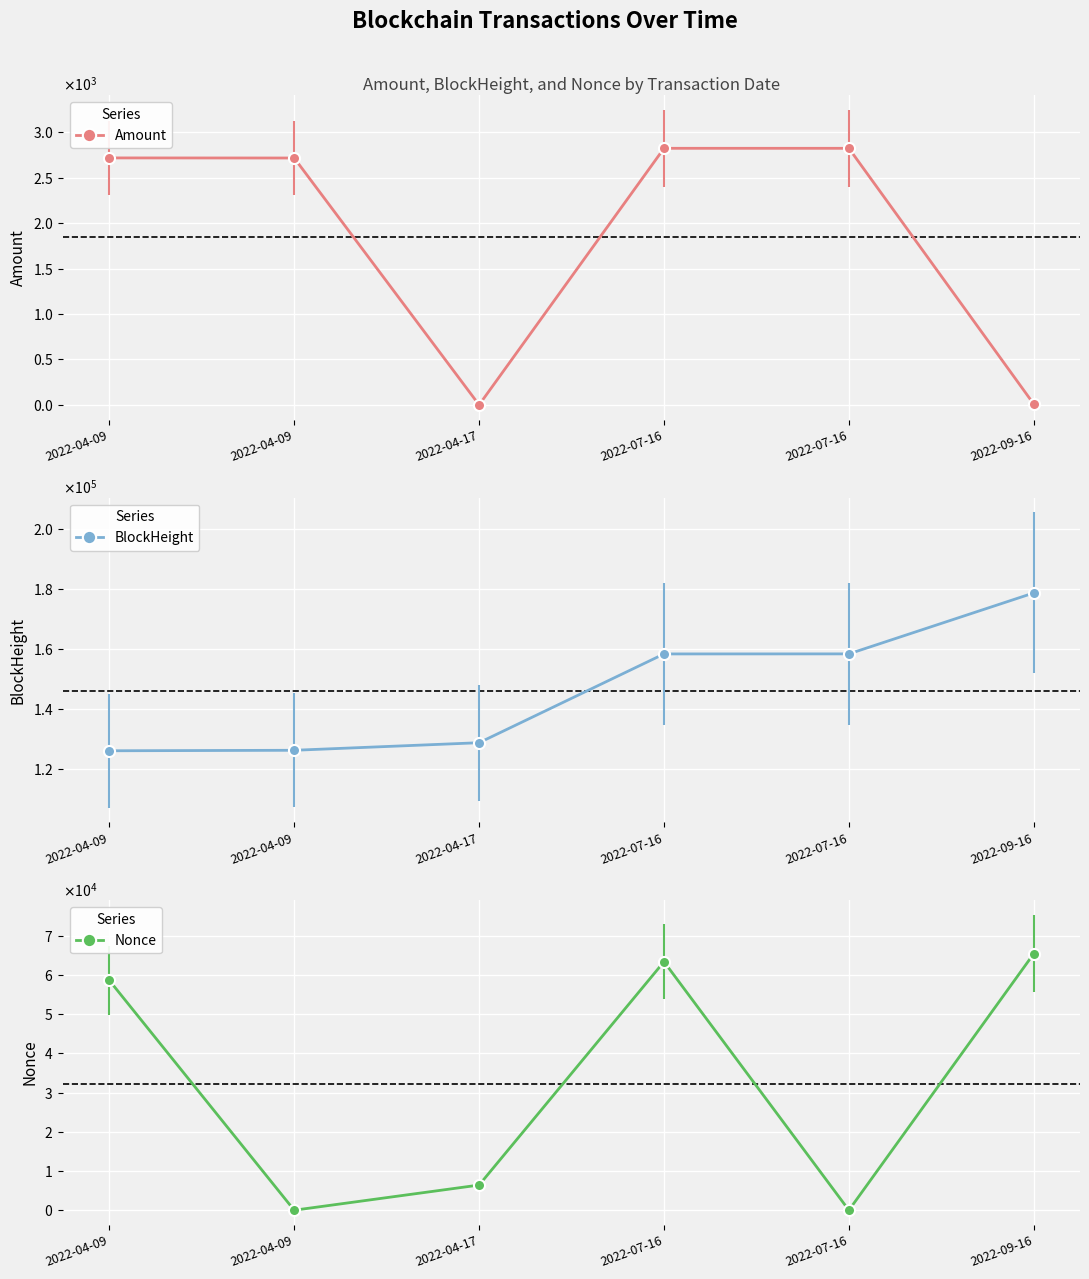

What is the spread (max minus min) of values at 2022-04-09?

123400.1